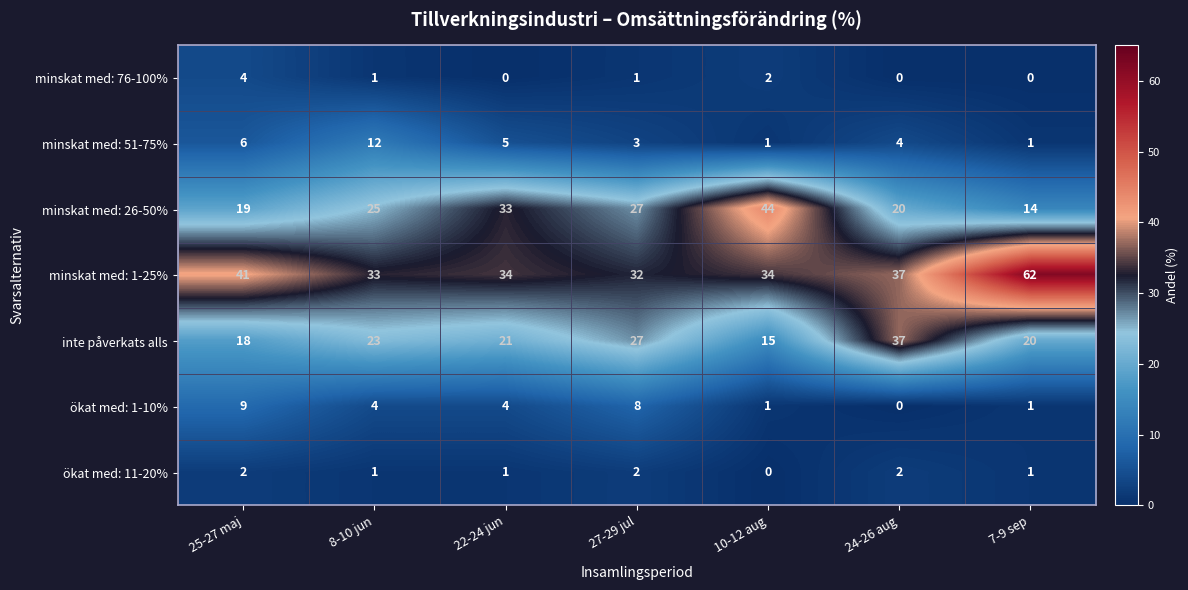

The ökat med: 11-20% series shows 2 at 25-27 maj. True or false?

True